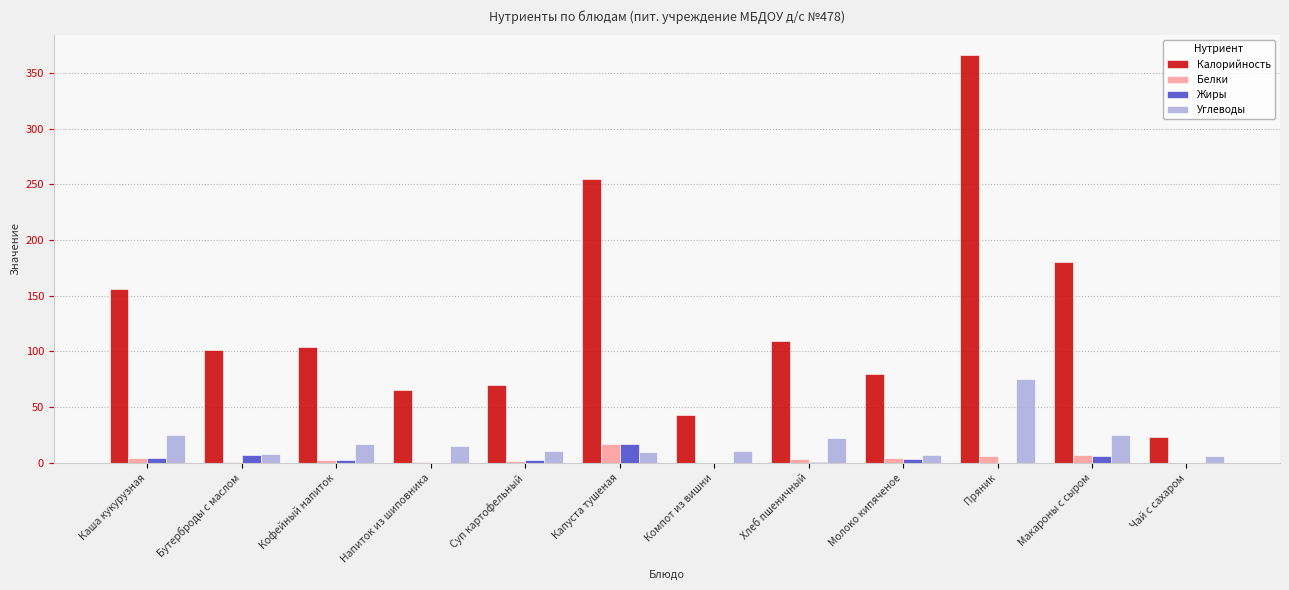

What is the approximate value of Калорийность at Макароны с сыром?

180.1